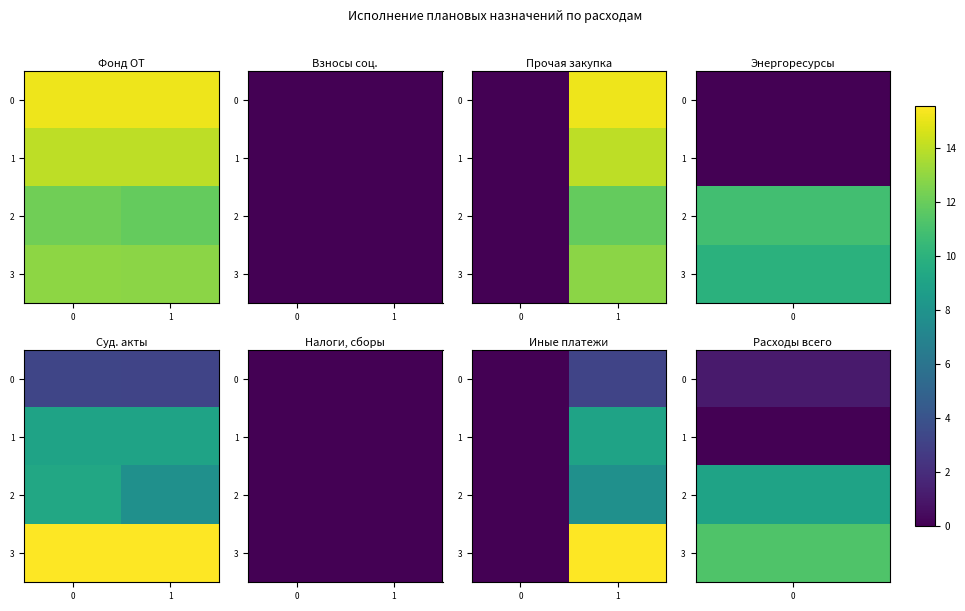

Rank the series by their maximum value, from highest to lowest.

3, 1, 2, 0